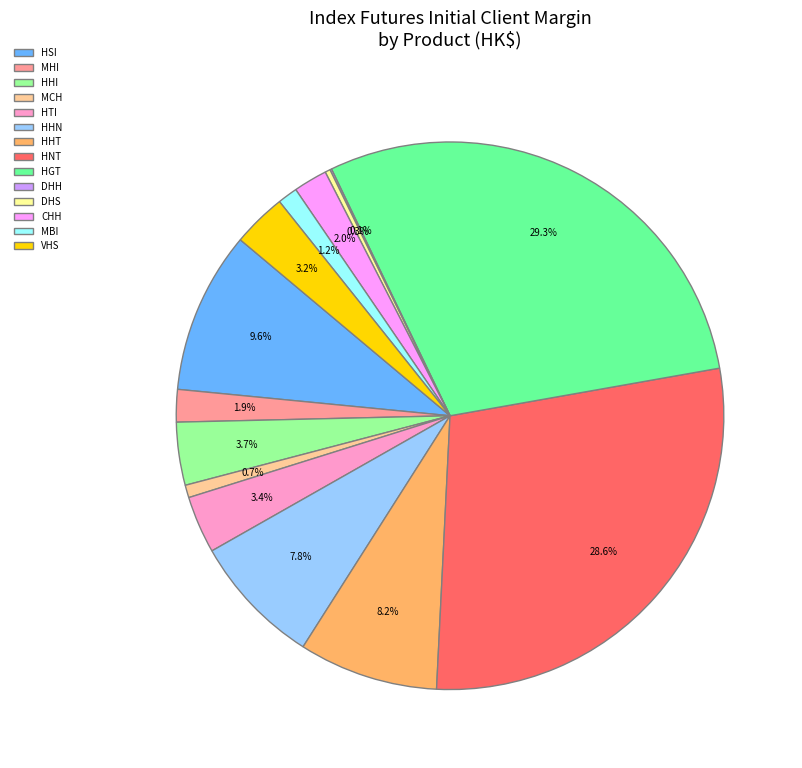

What percentage is the HHI slice, to the nearest percent?

4%